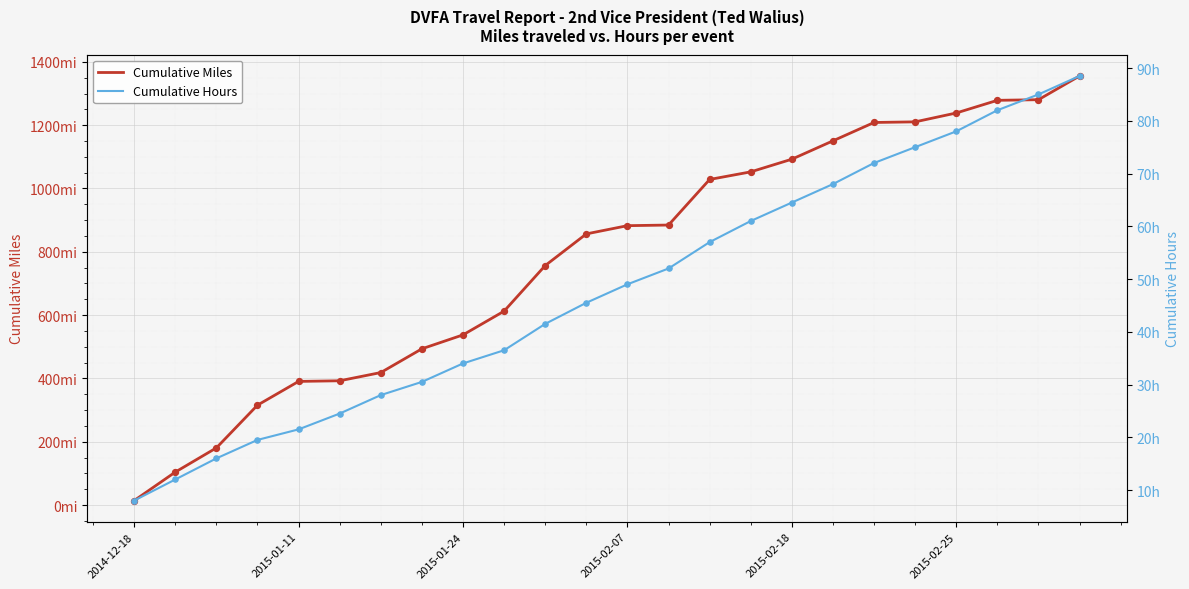

Which series reaches the minimum Y coordinate?

Cumulative Hours